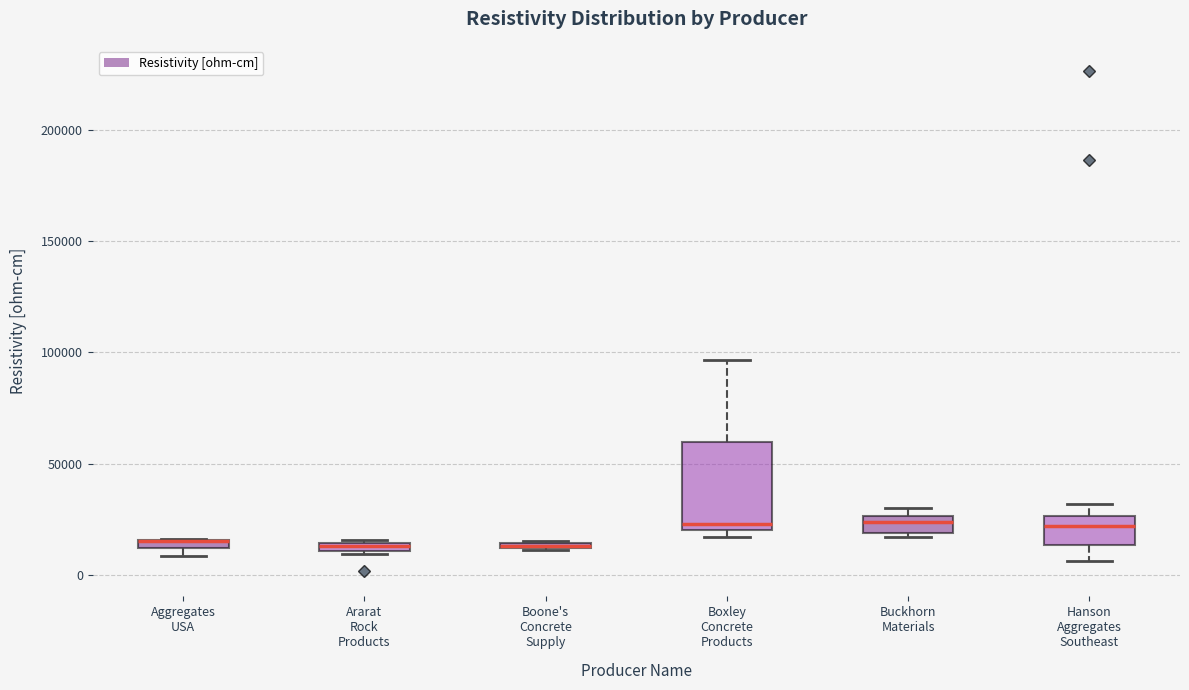

Where does the upper whisker of the box for Boxley Concrete Products end on the y-axis? The values are not printed on the chart, so give them approximately, as read against the axis.

95000